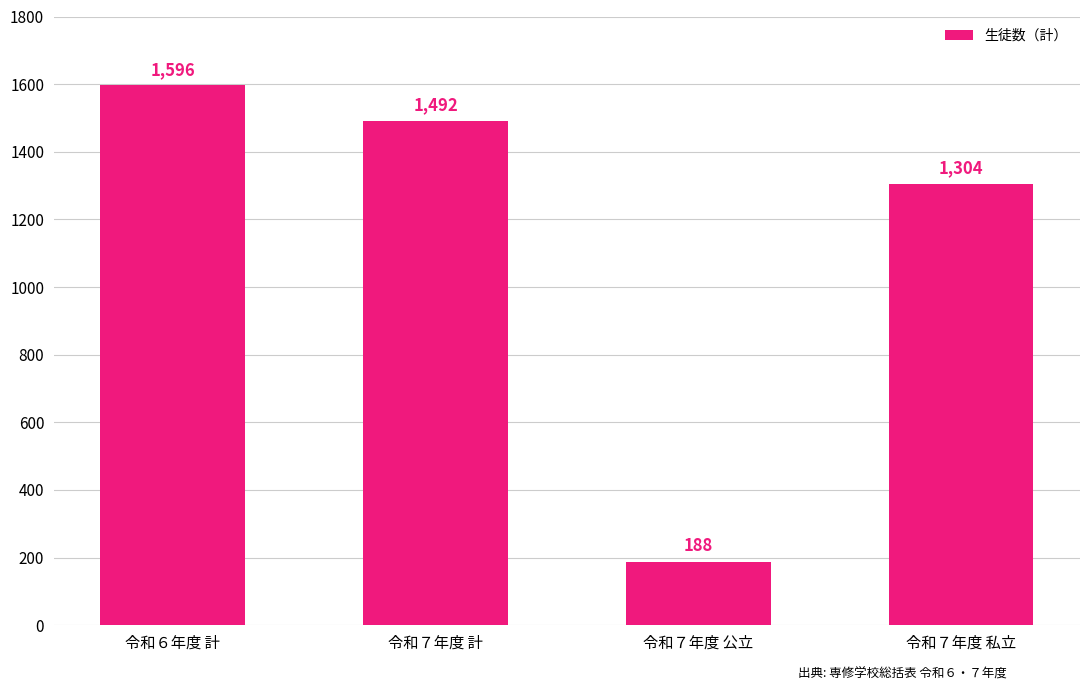

List the labels in order of value, largest first.

令和６年度 計, 令和７年度 計, 令和７年度 私立, 令和７年度 公立